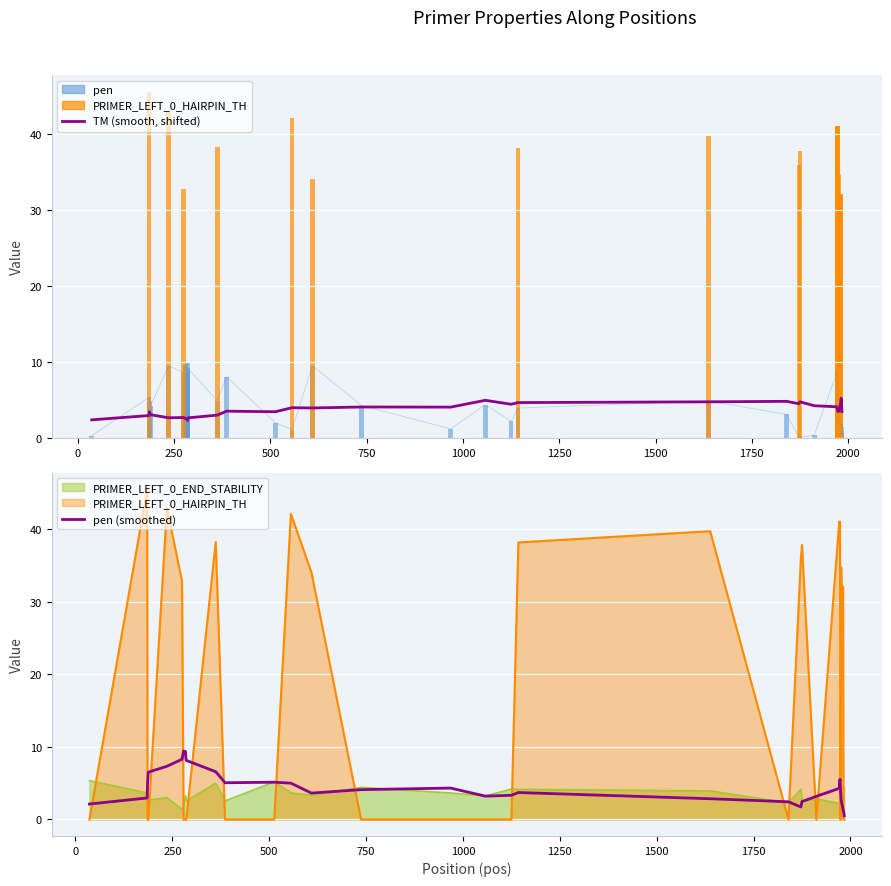

Is it true that pen (smoothed) equals 2.2 at 36?

False